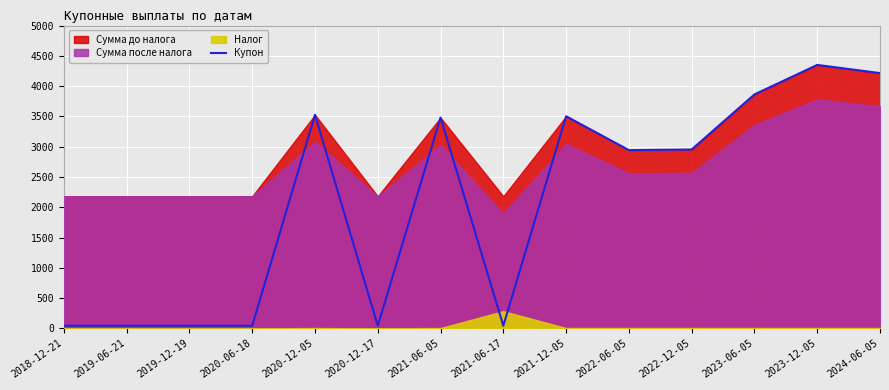

At which category does the chart reach its minimum across all series?

2018-12-21